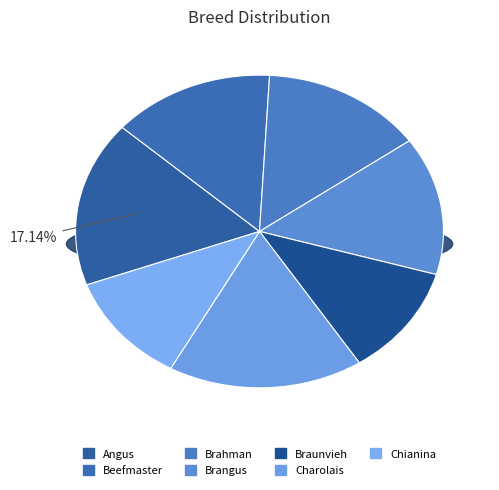

To the nearest percent, what portion does Angus represent?

17%